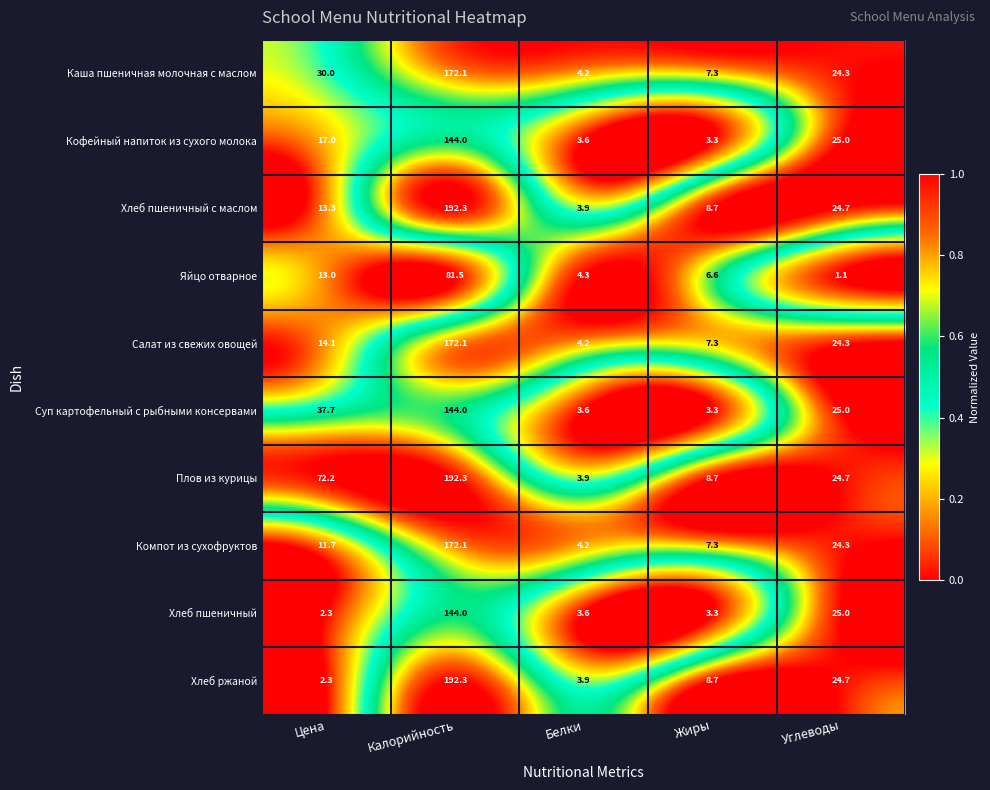

How many data points in Компот из сухофруктов are above 11?

3